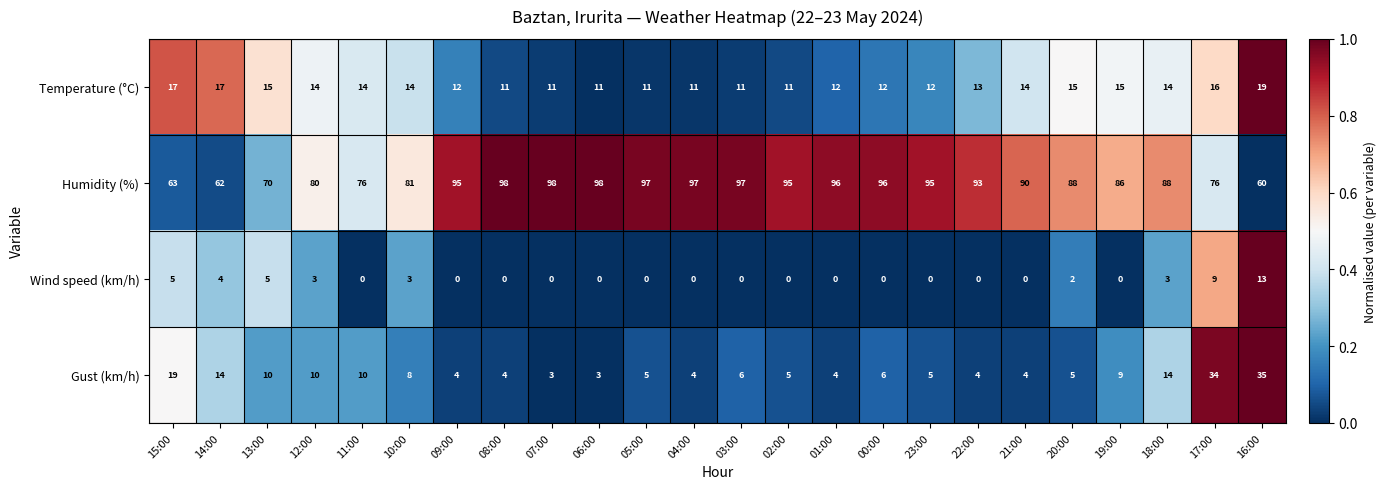

Count the Temperature (°C) values in the range 11 to 15.

20